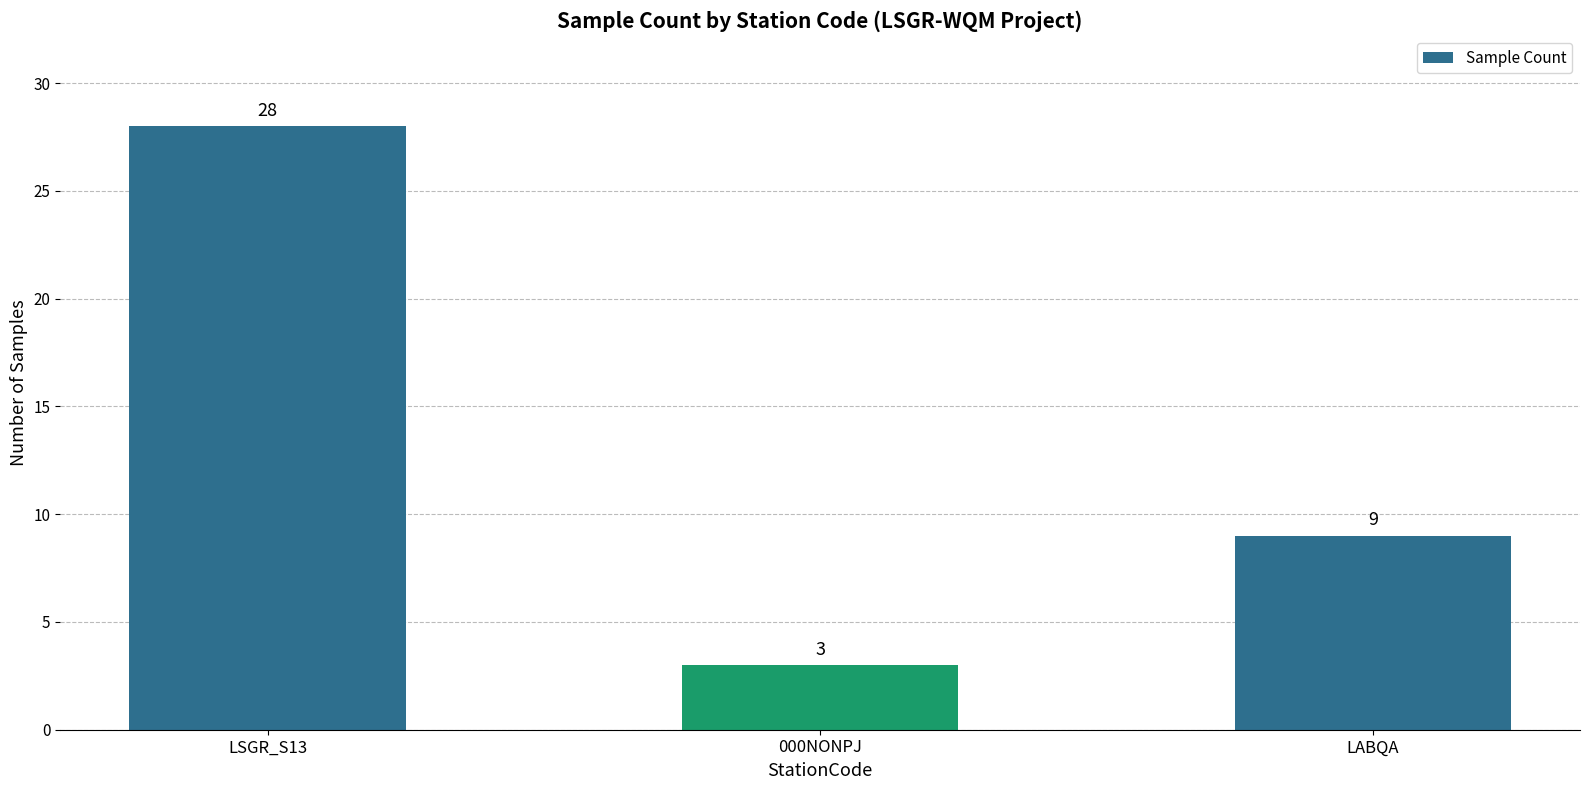

What is the minimum value shown in the chart?

3